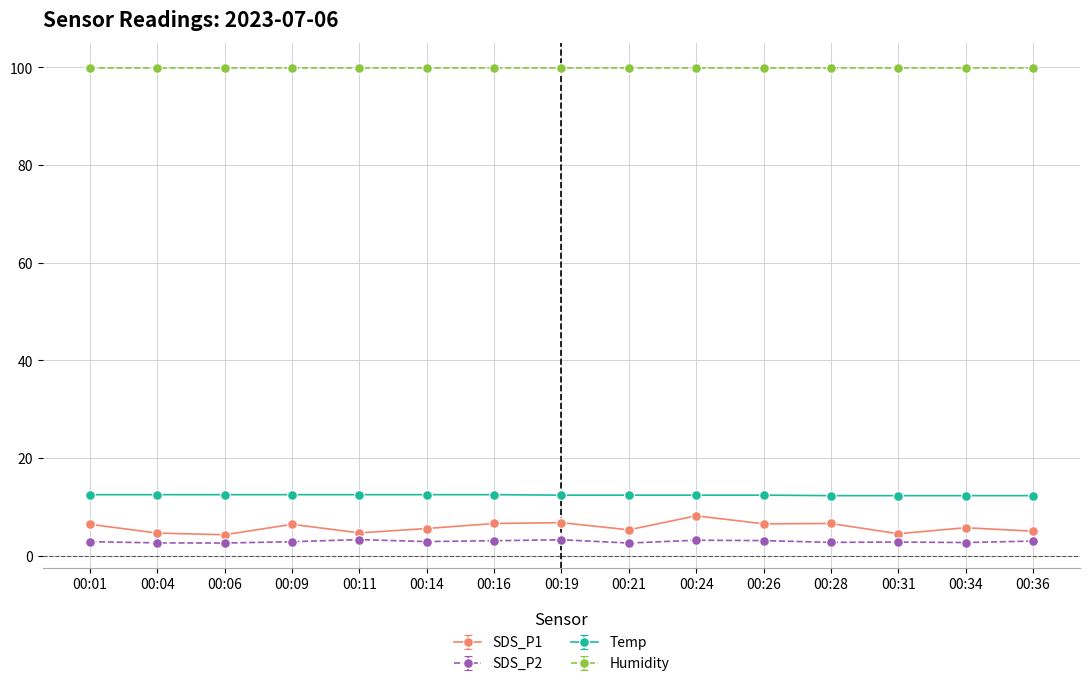

How many Temp values are between 12 and 13?

15